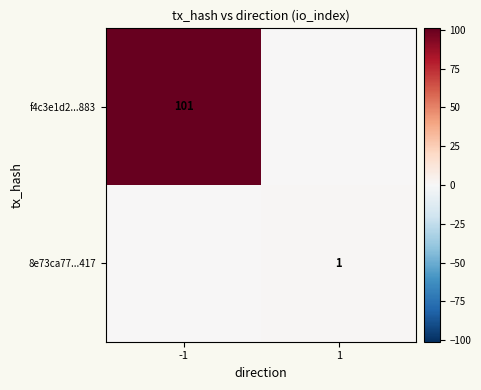

True or false: f4c3e1d2...883 has a value of 101 at -1.

True